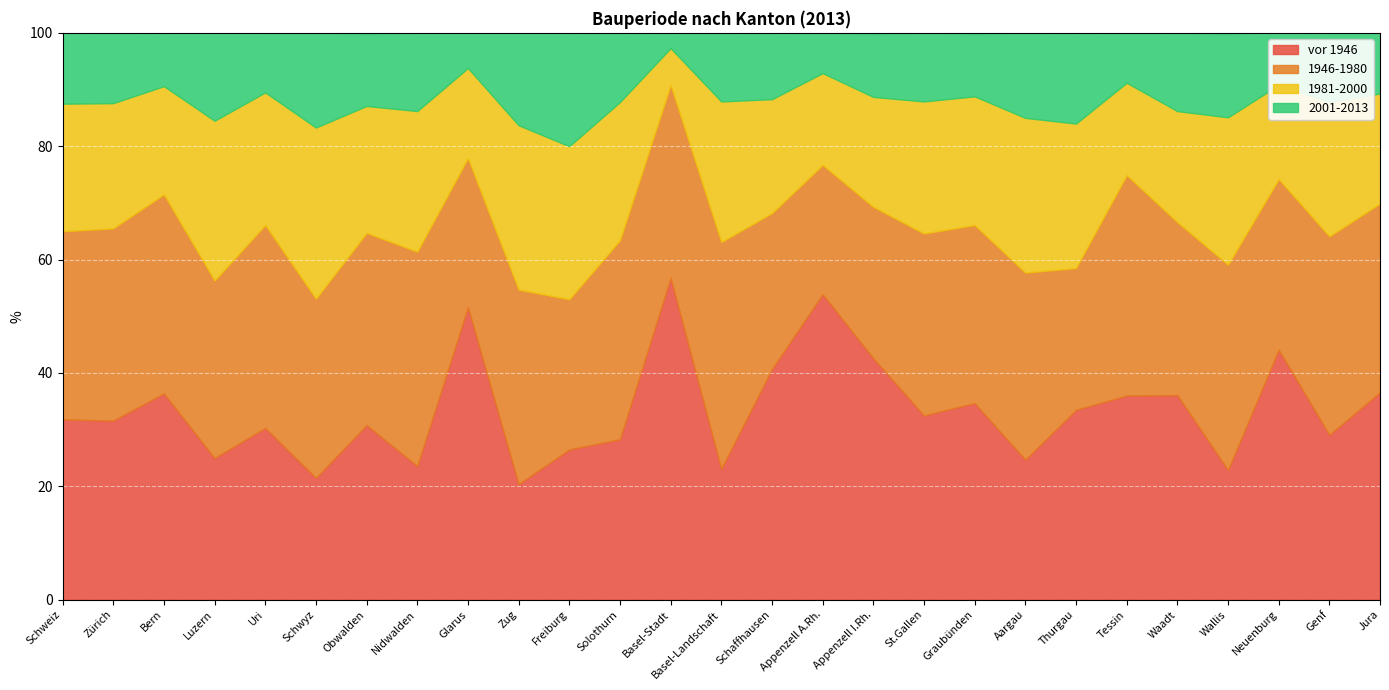

Which series has the largest range (max minus min)?

vor 1946